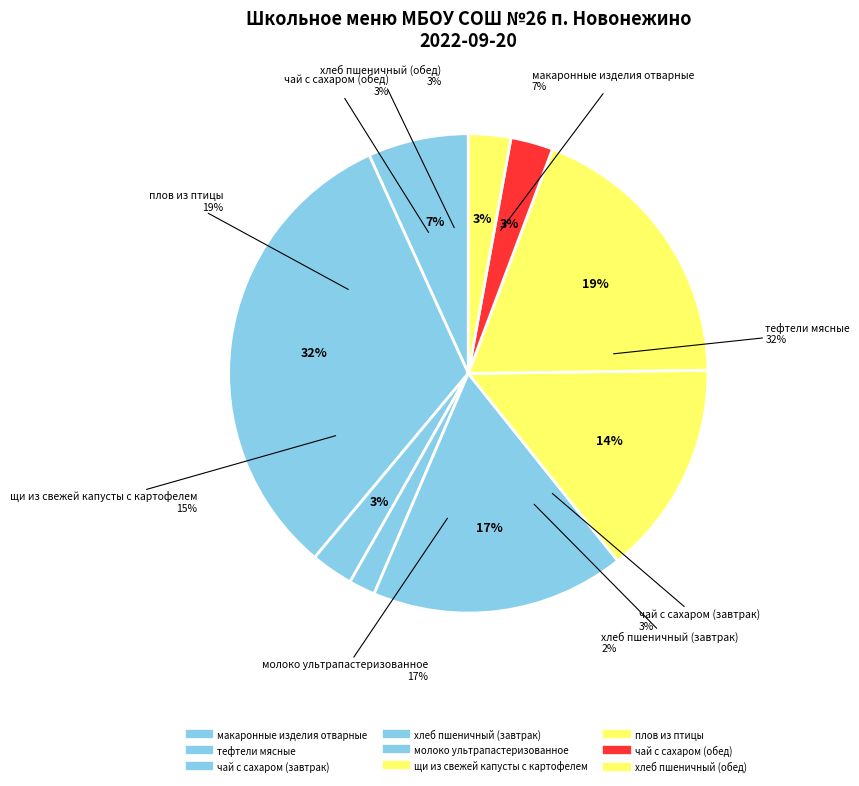

How many slices are in this pie chart?

9